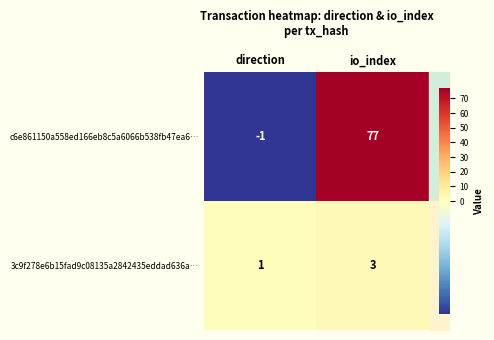

How many distinct data groups are displayed?

2